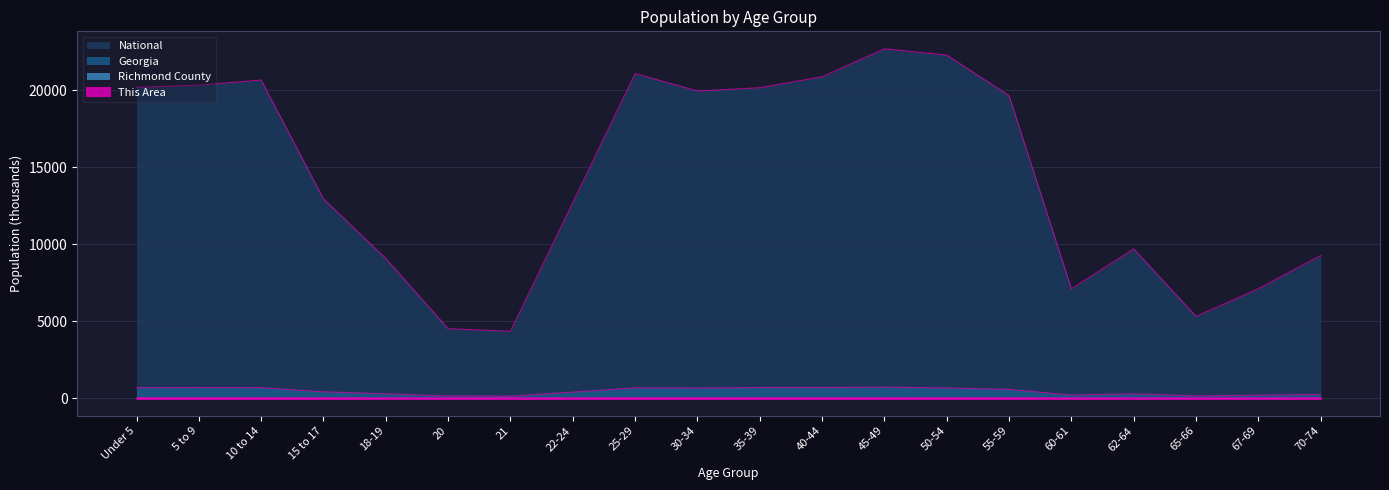

What is the label of the 11th point from the right?

30-34